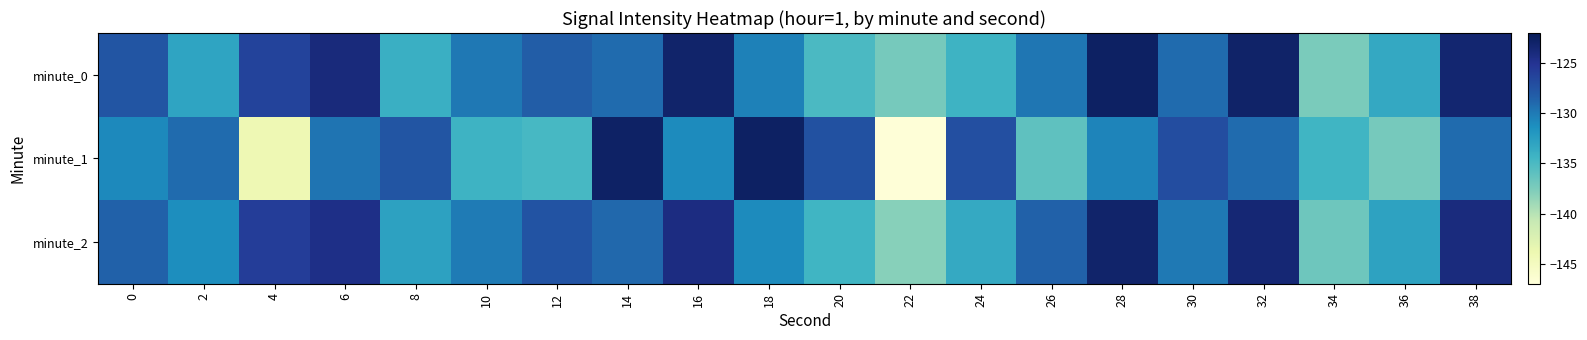

Which category has the highest value across all series?

28